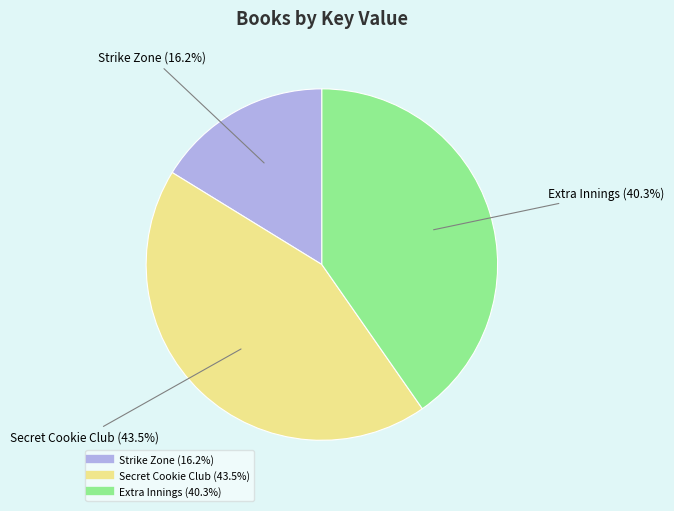

Do Strike Zone and Secret Cookie Club together represent more than half of the pie?

Yes